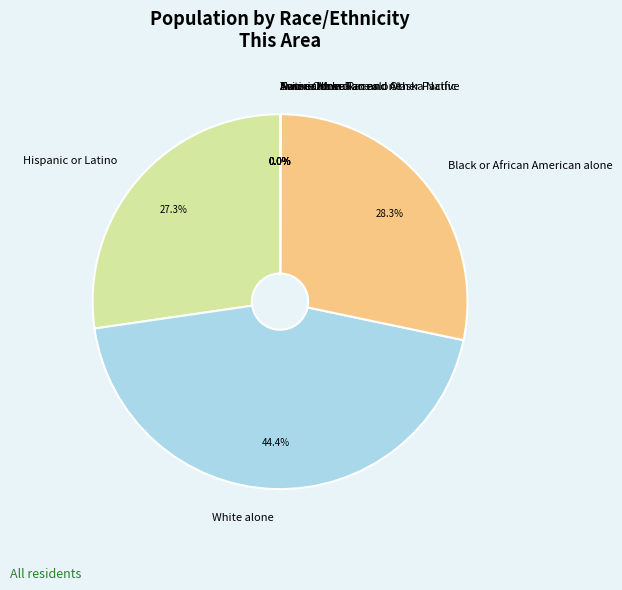

Between White alone and Hispanic or Latino, which is larger?

White alone